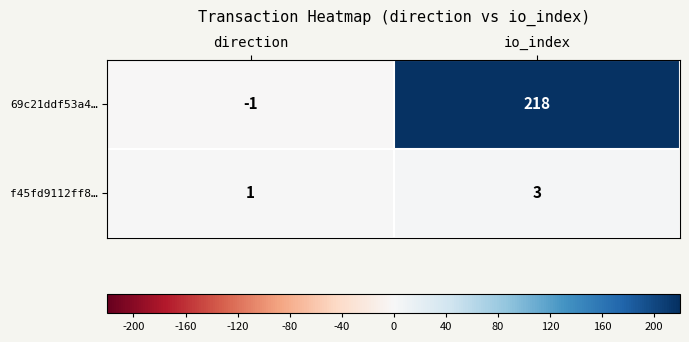

Between direction and io_index, which series saw the biggest shift?

69c21ddf53a4…